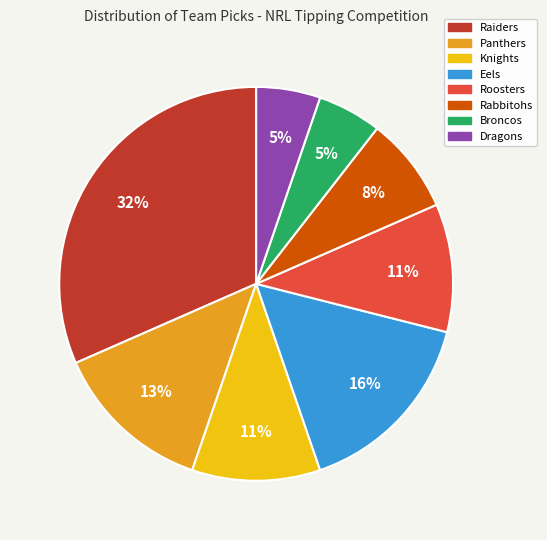

Does any single category account for the majority?

No